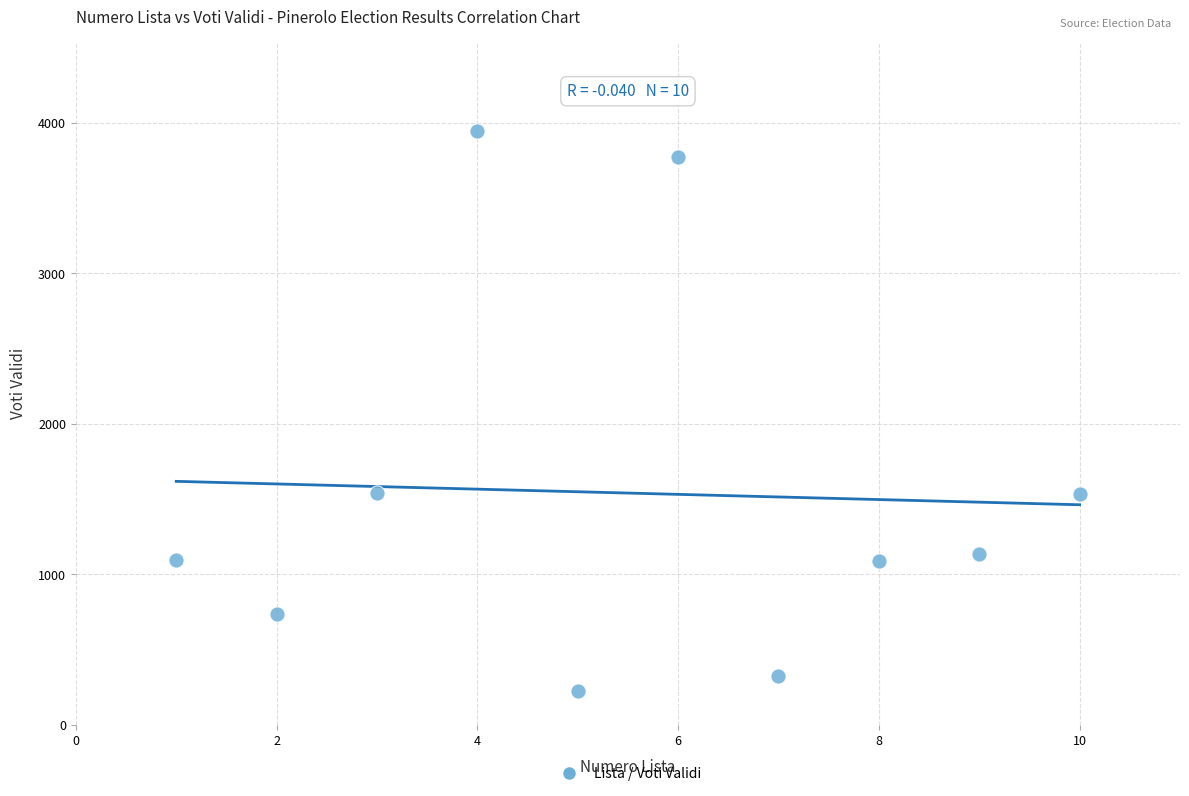

What is the range of Y values (max minus min)?

3723